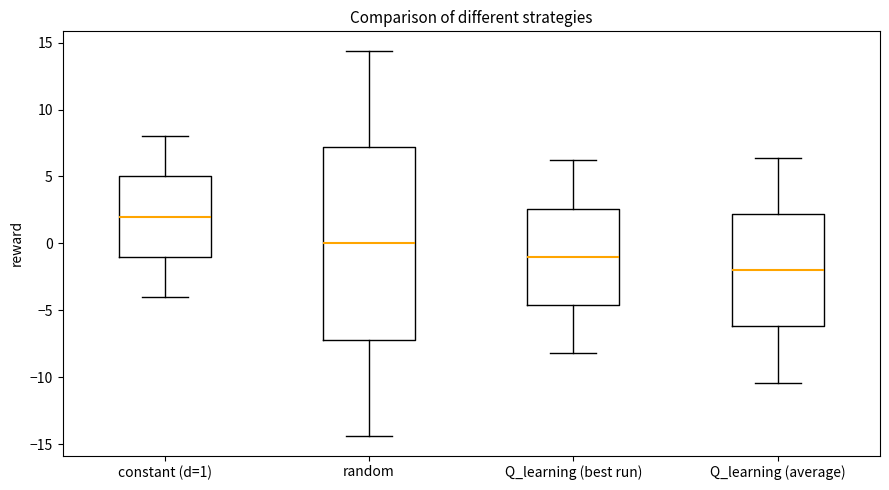

Which box has the lowest median line?

Q_learning (average)